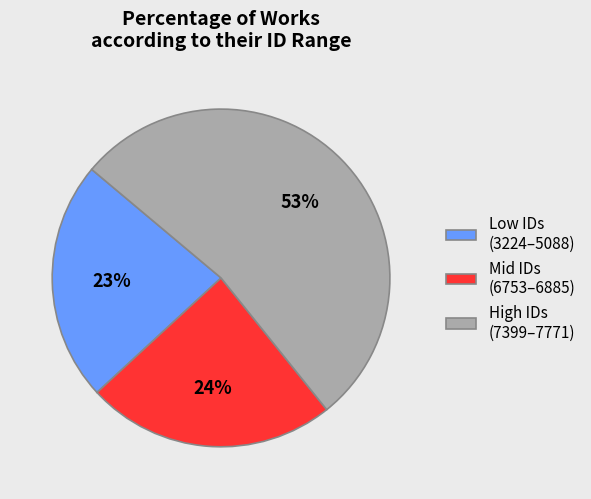

To the nearest percent, what percentage of the pie is High IDs (7399–7771)?

53%